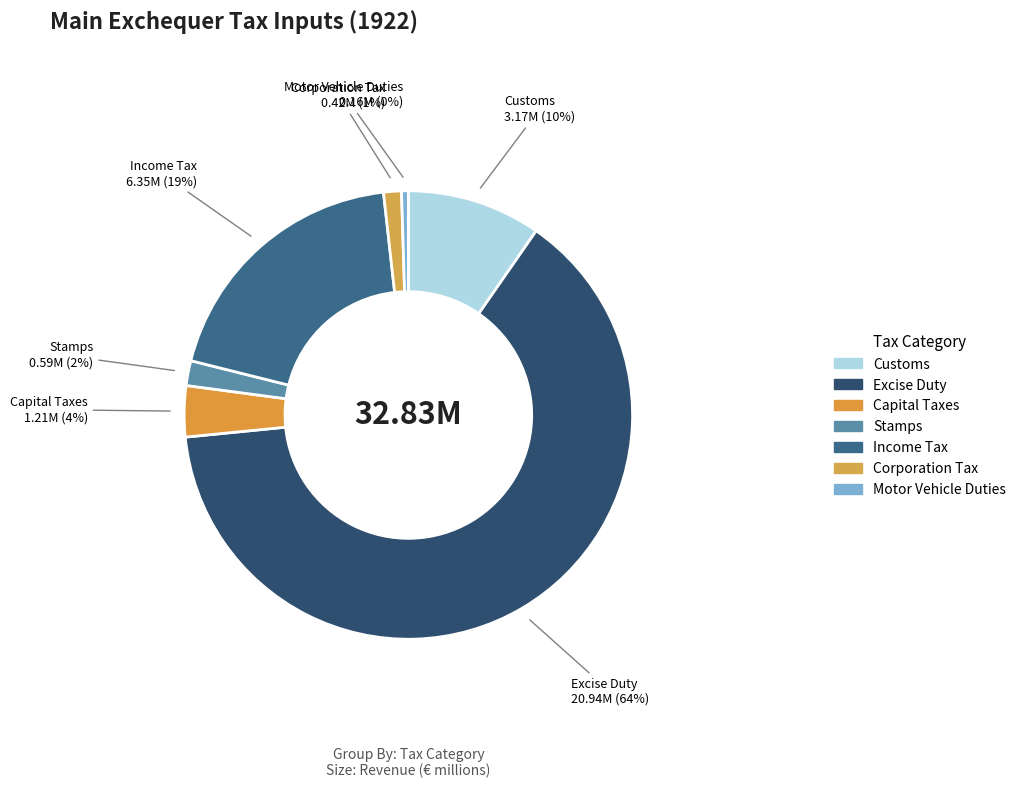

Rank the categories by value from lowest to highest.

Motor Vehicle Duties, Corporation Tax, Stamps, Capital Taxes, Customs, Income Tax, Excise Duty